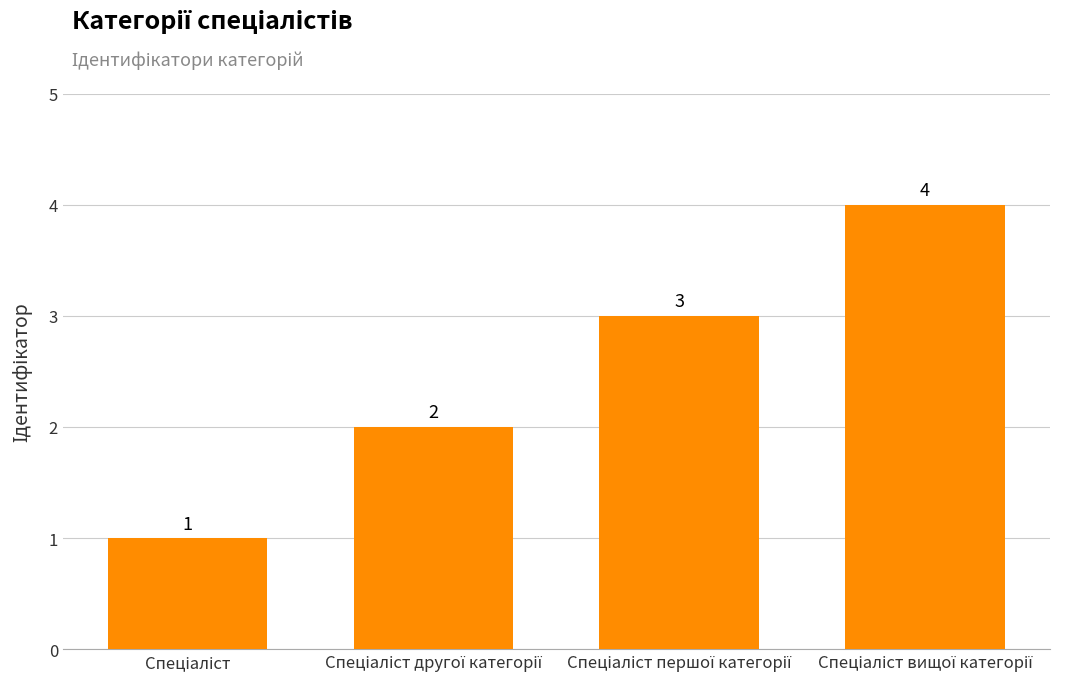

What is the value of the 3rd bar from the left?

3